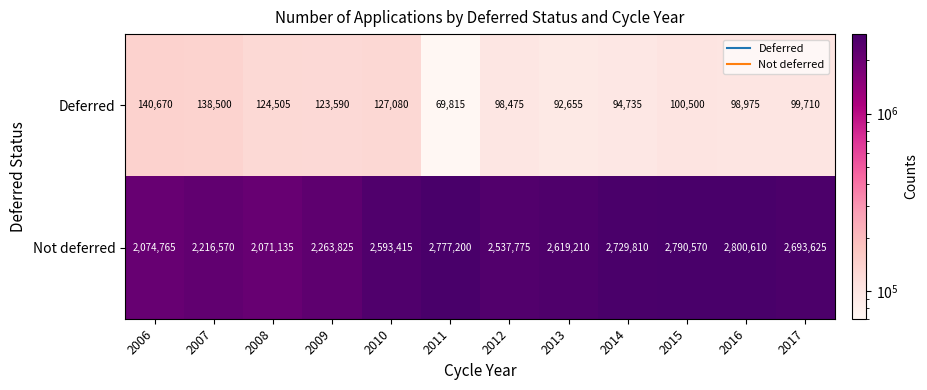

At how many categories does at least one series exceed 583413?

12